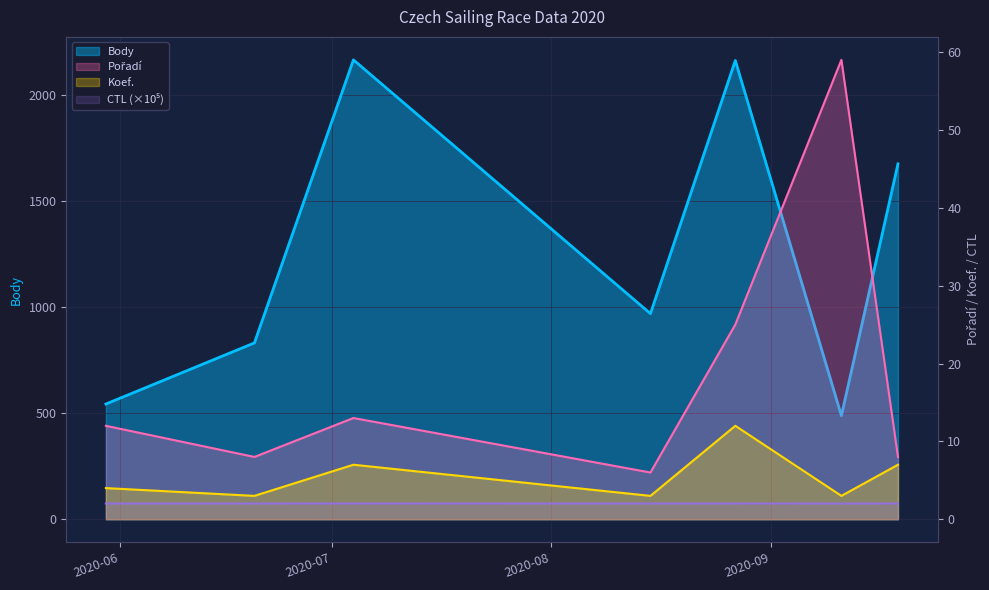

What is the difference between the second highest and second lowest values in the Pořadí series?

17.0